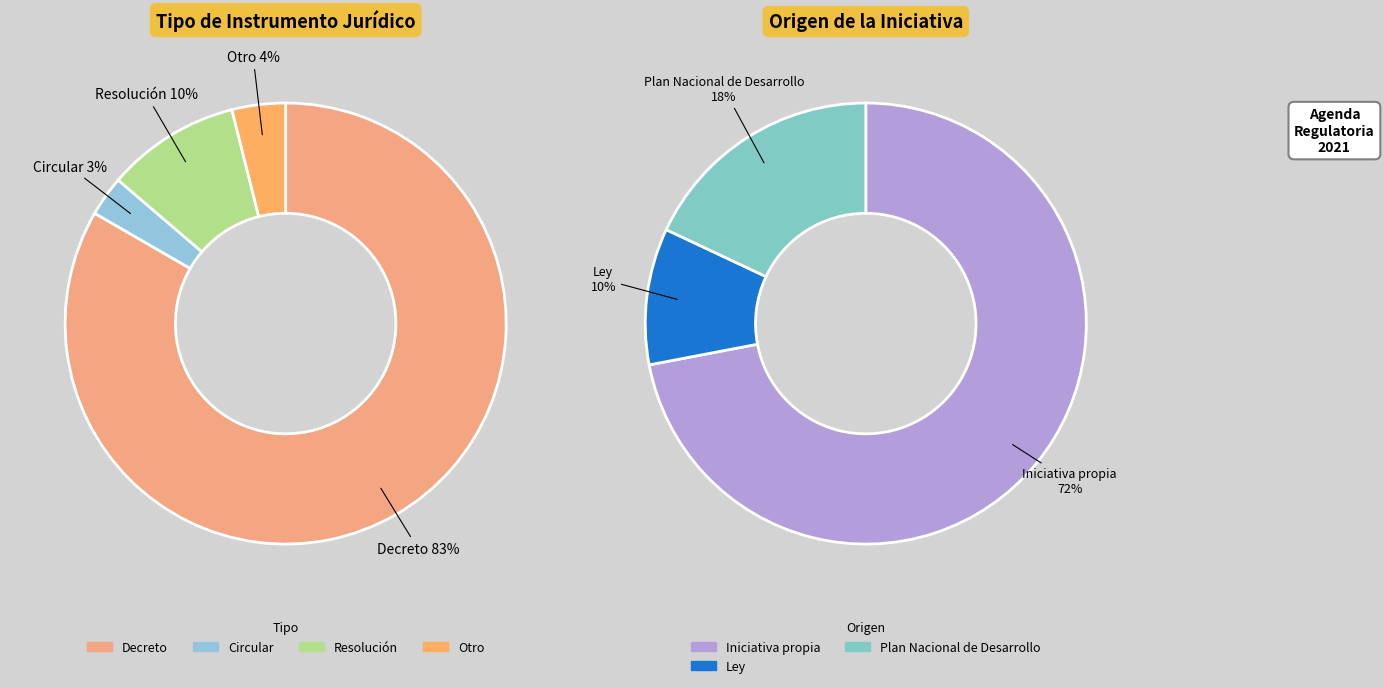

What percentage is NOT represented by Decreto?

16.7%